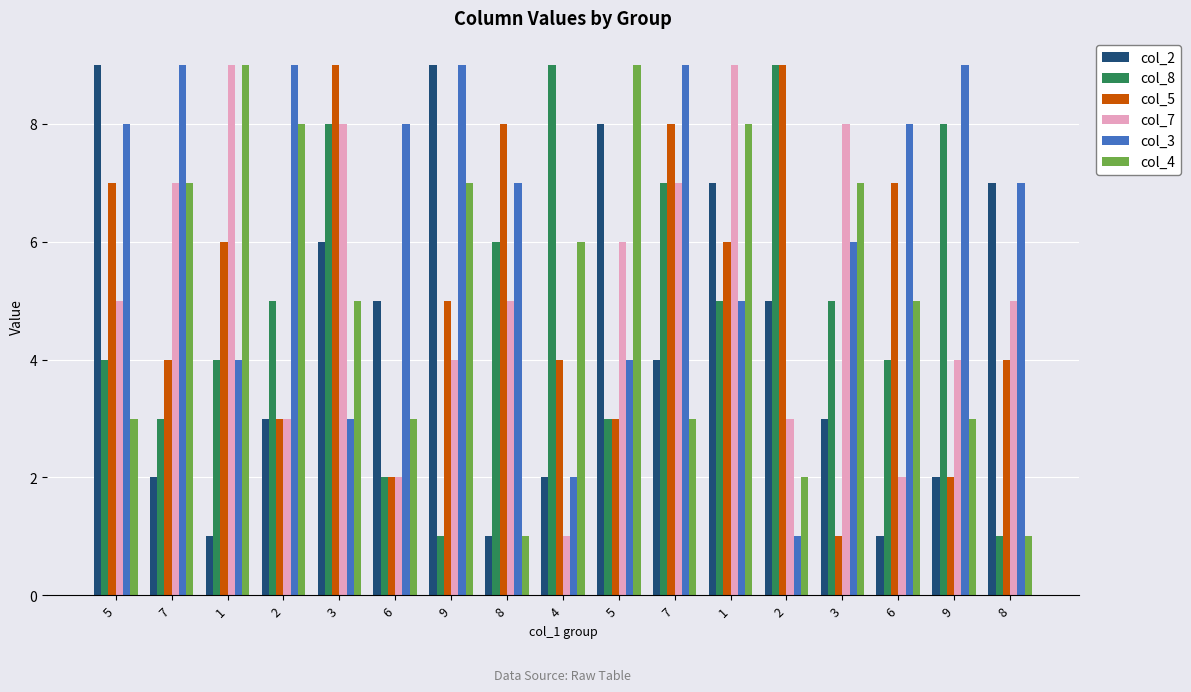

Reading left to right, what are all the values shown in this chart?

col_2: 9	2	1	3	6	5	9	1	2	8	4	7	5	3	1	2	7
col_8: 4	3	4	5	8	2	1	6	9	3	7	5	9	5	4	8	1
col_5: 7	4	6	3	9	2	5	8	4	3	8	6	9	1	7	2	4
col_7: 5	7	9	3	8	2	4	5	1	6	7	9	3	8	2	4	5
col_3: 8	9	4	9	3	8	9	7	2	4	9	5	1	6	8	9	7
col_4: 3	7	9	8	5	3	7	1	6	9	3	8	2	7	5	3	1